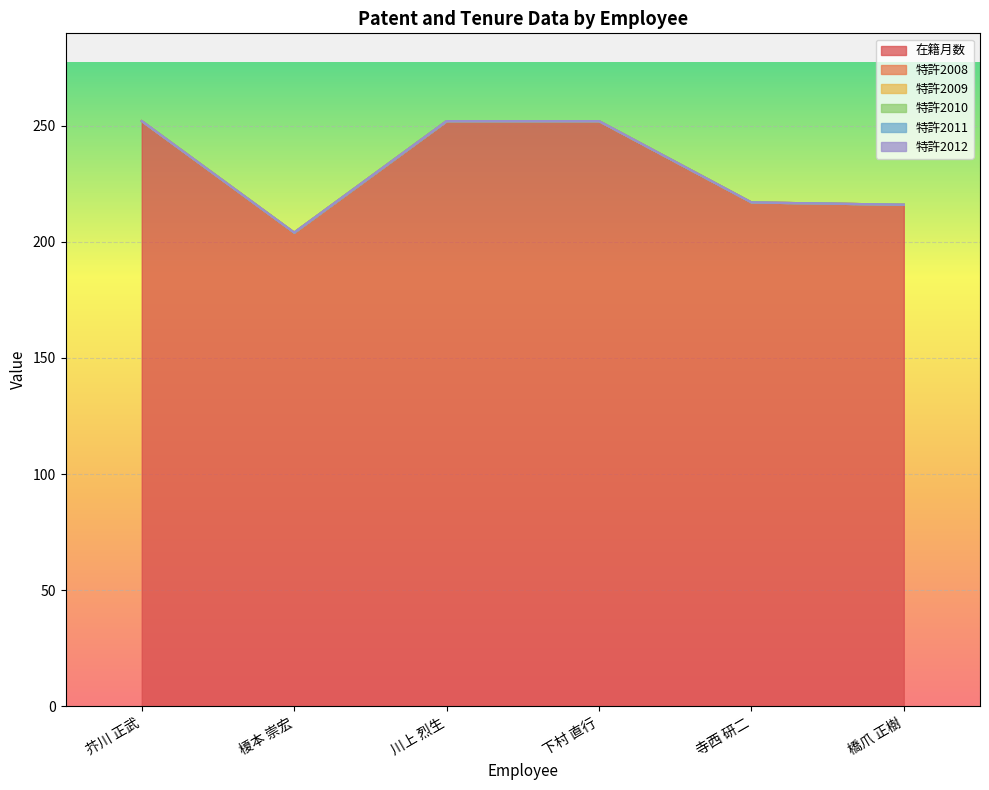

Does the chart display data point markers on the line(s)?

No